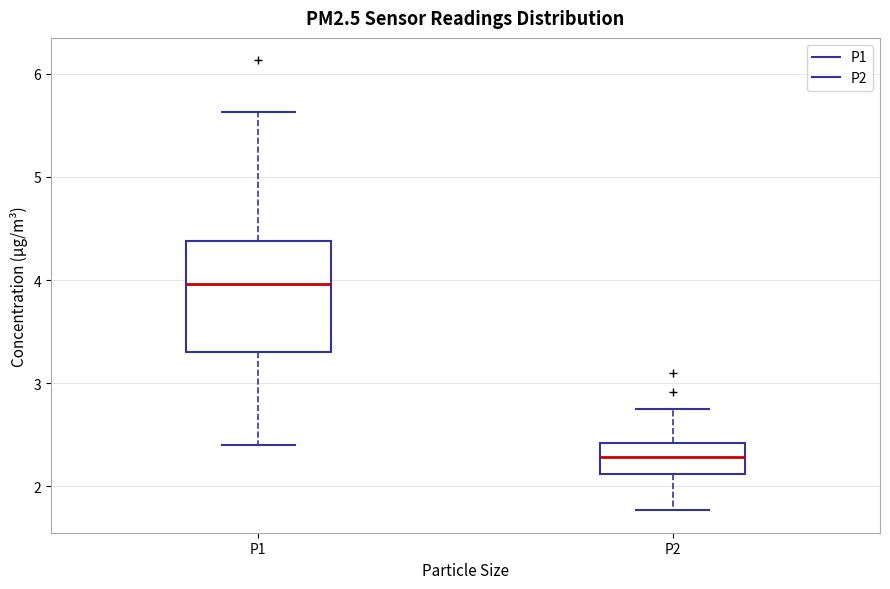

Which box is the tallest, from its lower edge to its upper edge?

P1